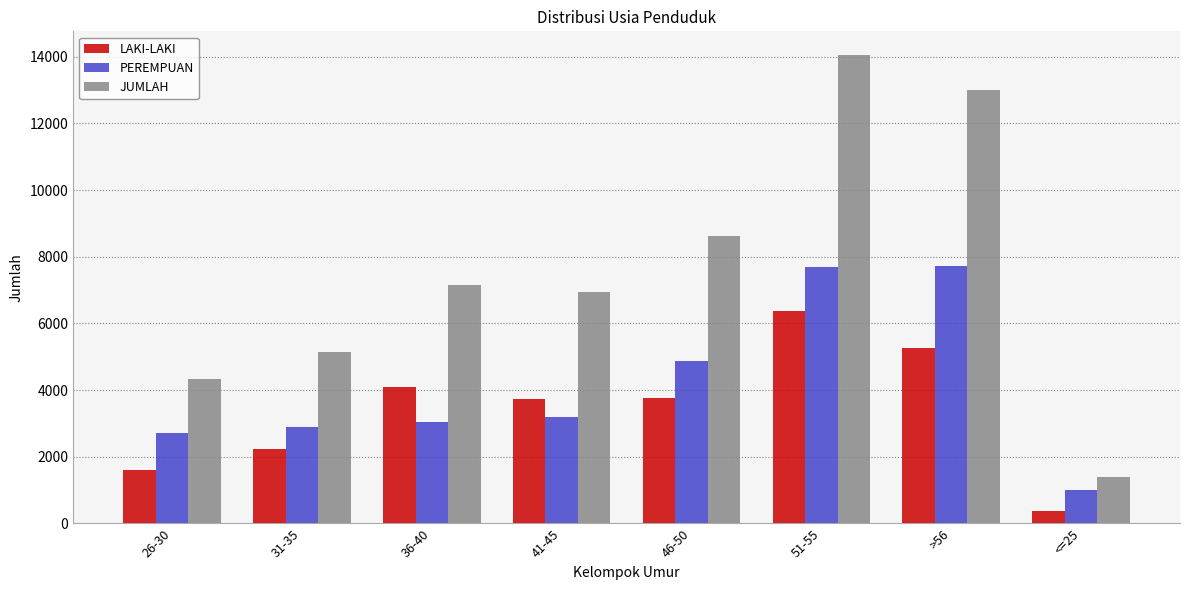

What are all the series names shown in the legend?

LAKI-LAKI, PEREMPUAN, JUMLAH